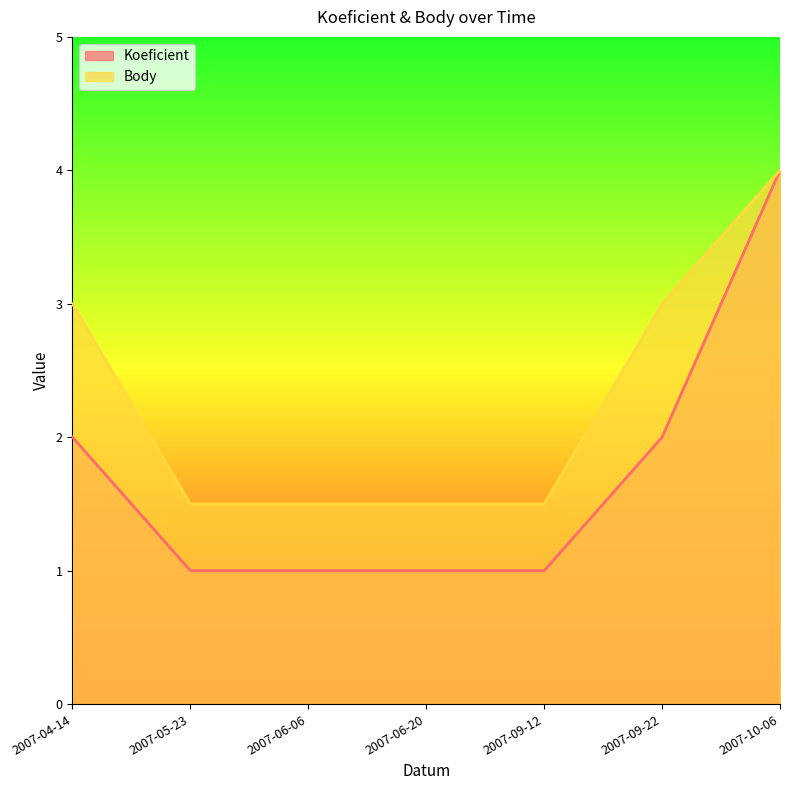

What is the label of the 6th point from the right?

2007-05-23